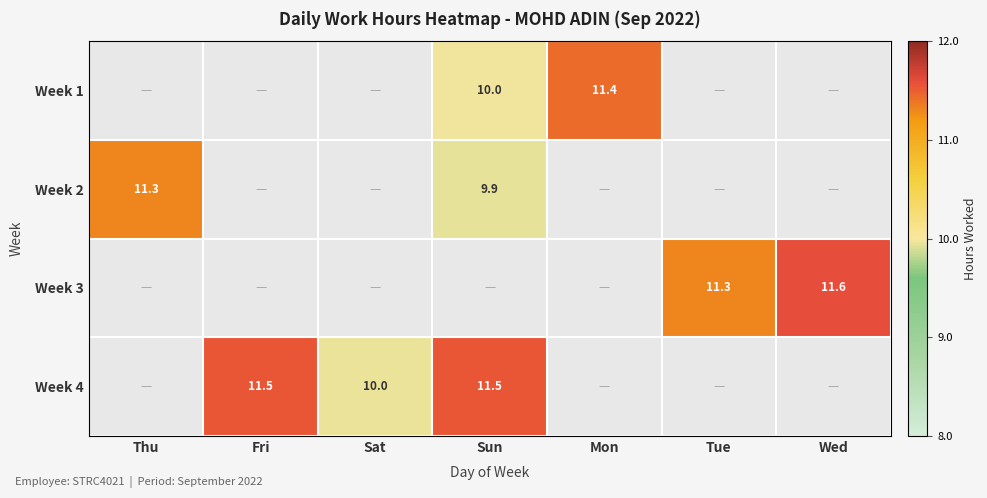

Between Tue and Fri, which is larger?

Fri